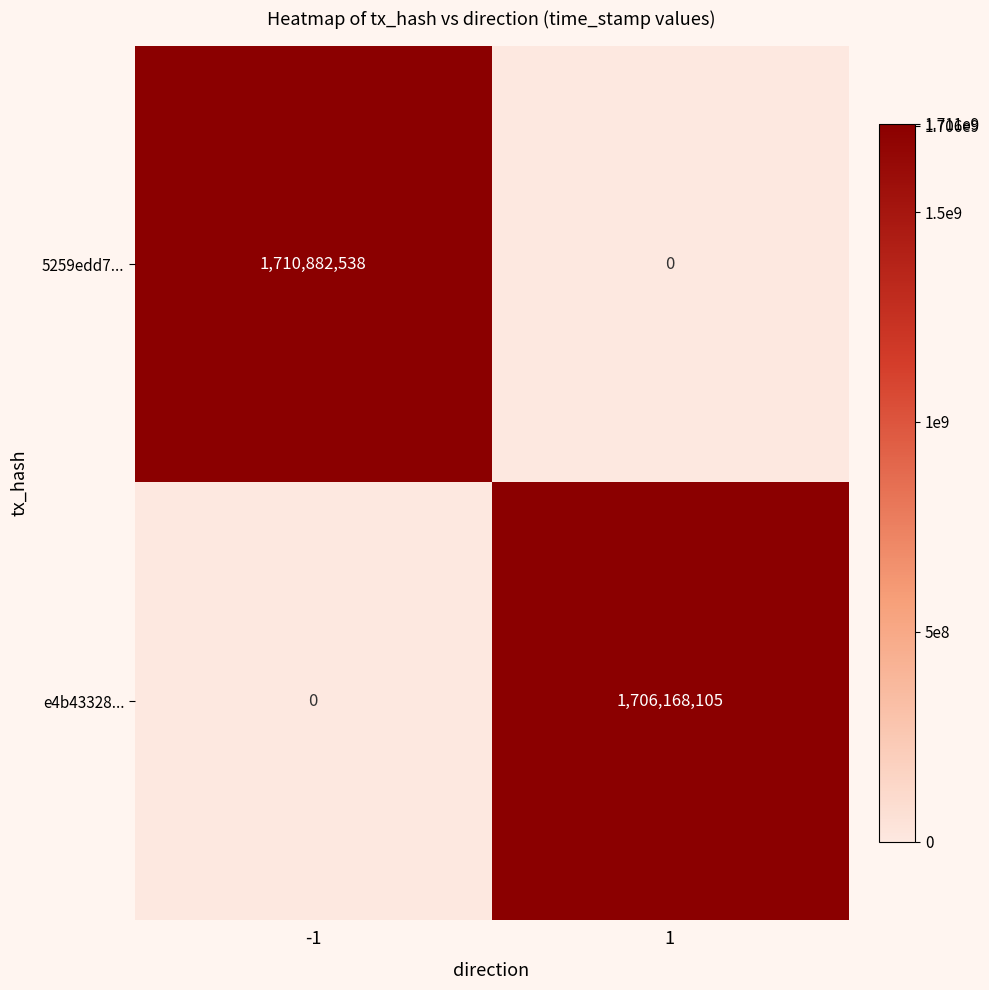

What is the sum of the e4b43328... values at -1 and 1?

1706168105